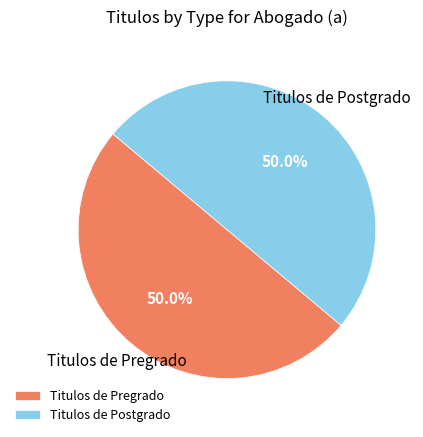

How many slices are in this pie chart?

2